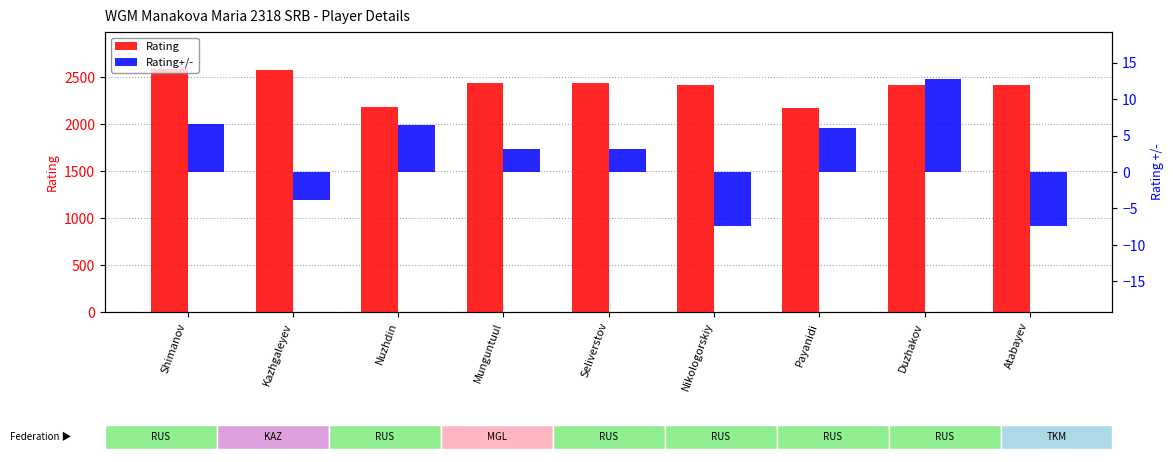

The Rating series shows 620.7 at Nikologorskiy. True or false?

False